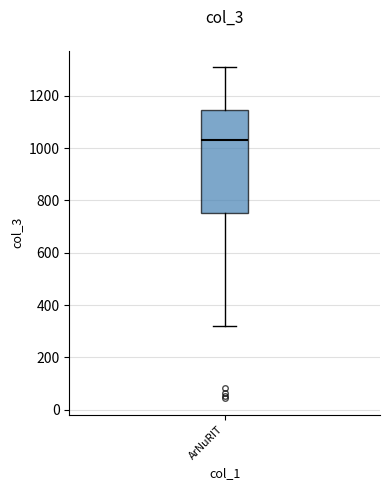

Where is the lower edge of the box for ArNuRIT on the y-axis? The values are not printed on the chart, so give them approximately, as read against the axis.

760